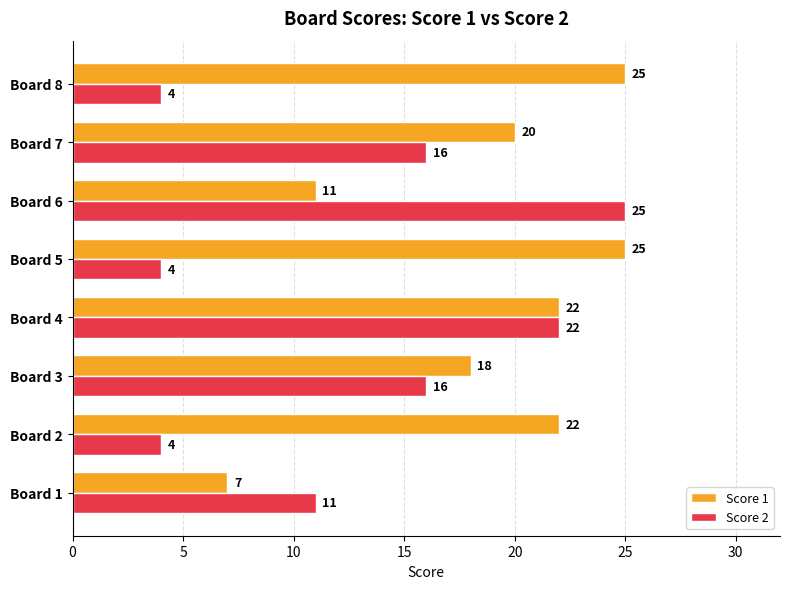

What is the sum of all Score 2 values?

102